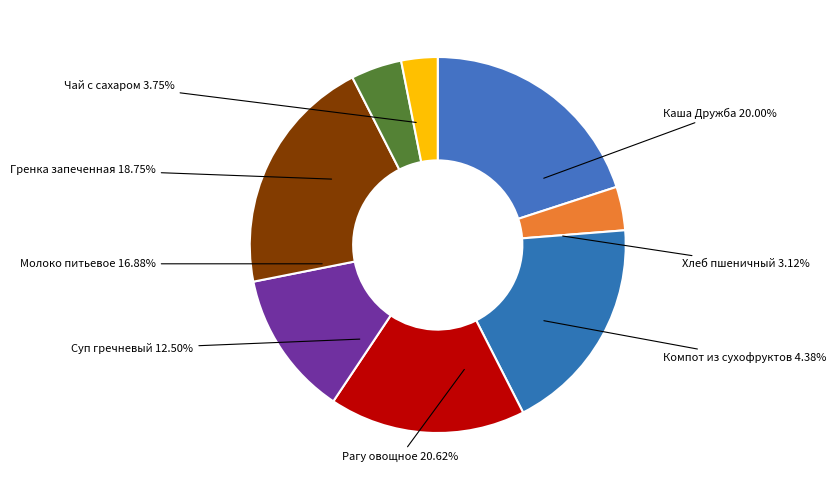

To the nearest percent, what portion does Каша Дружба represent?

20%